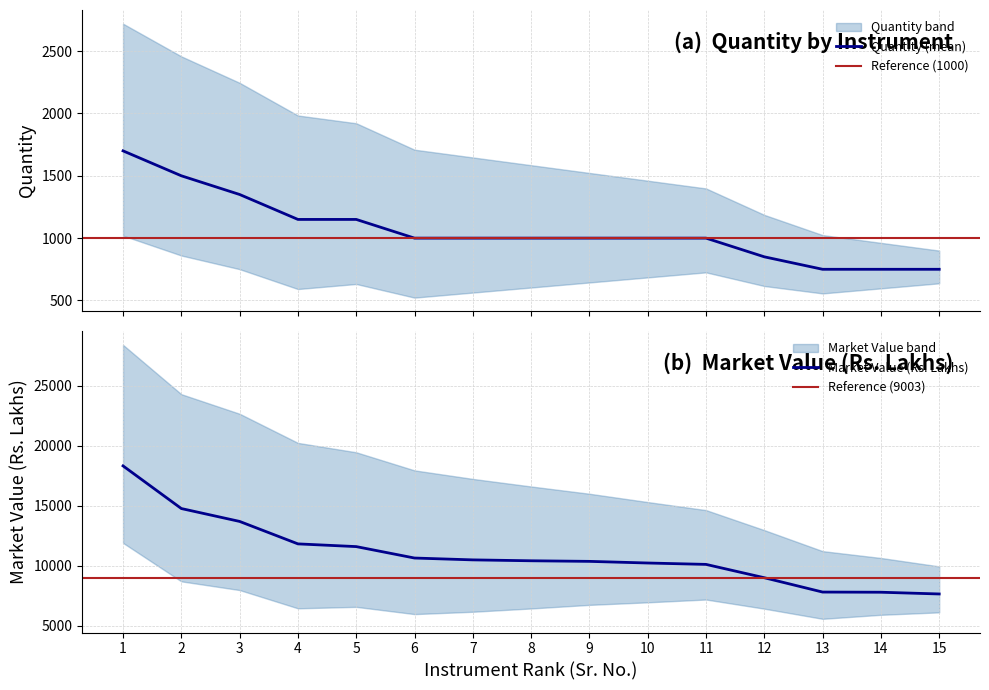

Where does the Market_Value series first go above 10413?

1